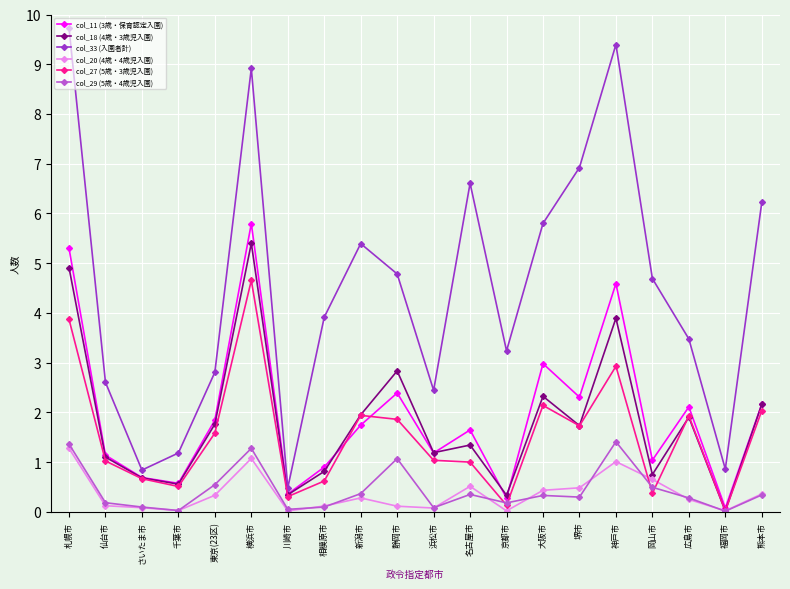

What is the label of the 17th point from the right?

千葉市